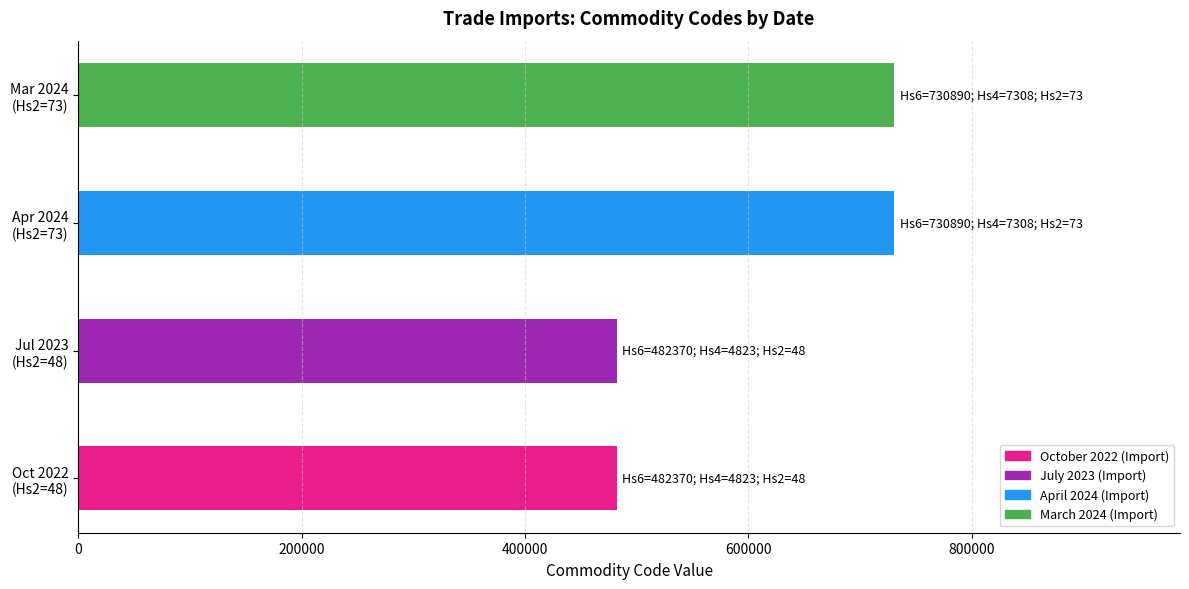

Reading top to bottom, list all the values displayed in this chart.

730890	730890	482370	482370